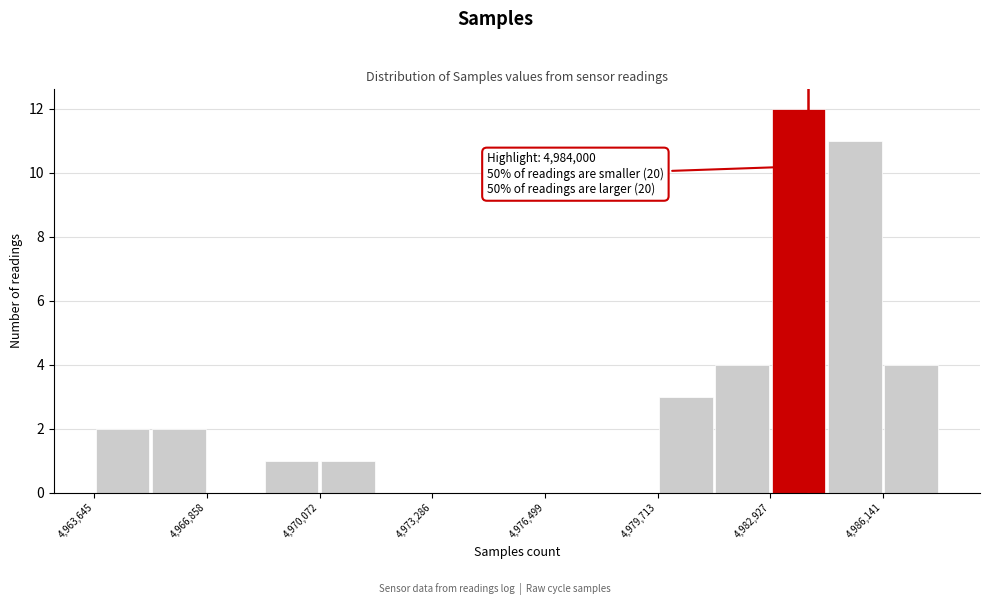

Around what value on the x-axis is the tallest bar? Give the approximate position of its centre, as read against the axis.

4983500